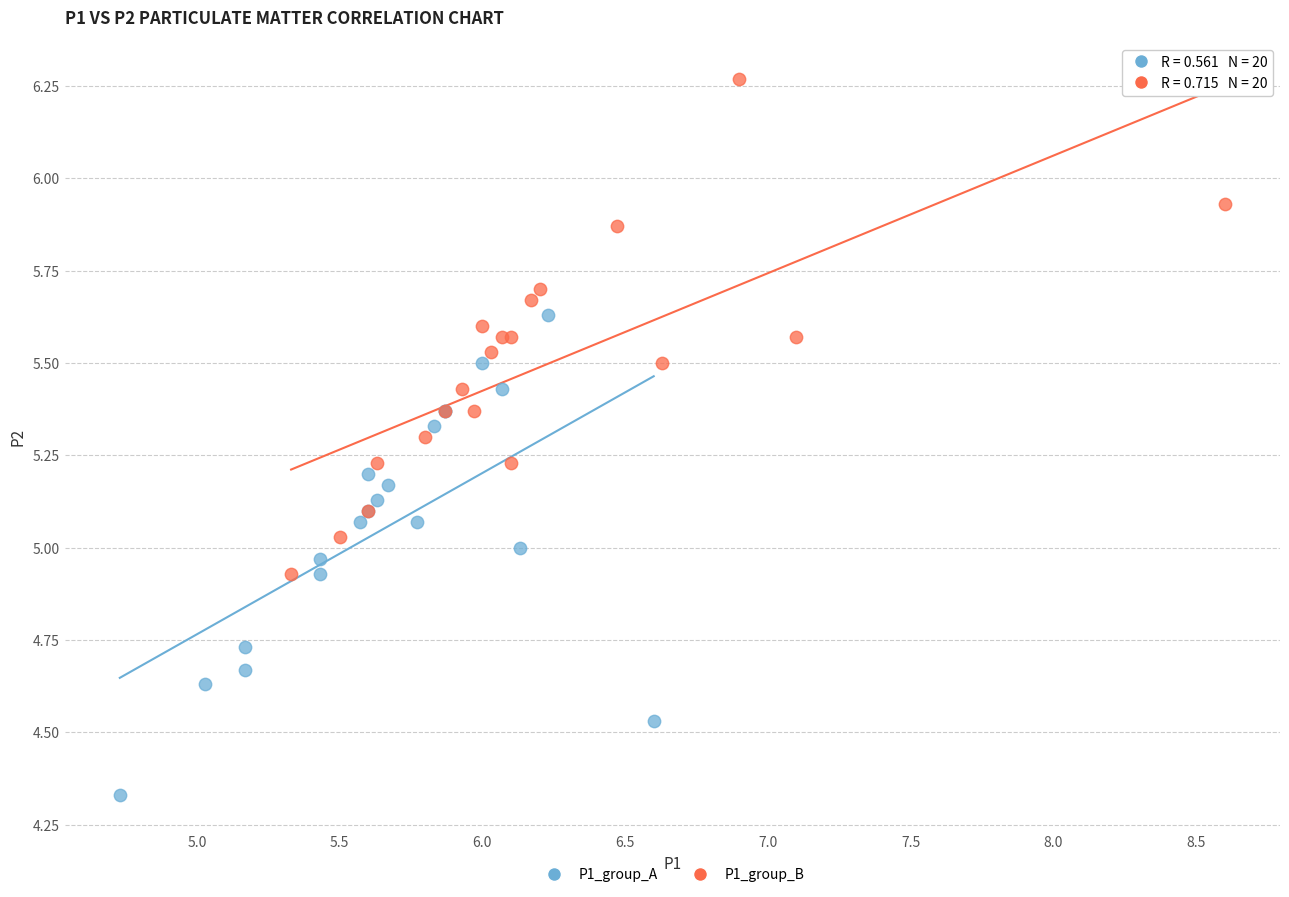

Which series has the widest spread of Y values?

P1_group_B